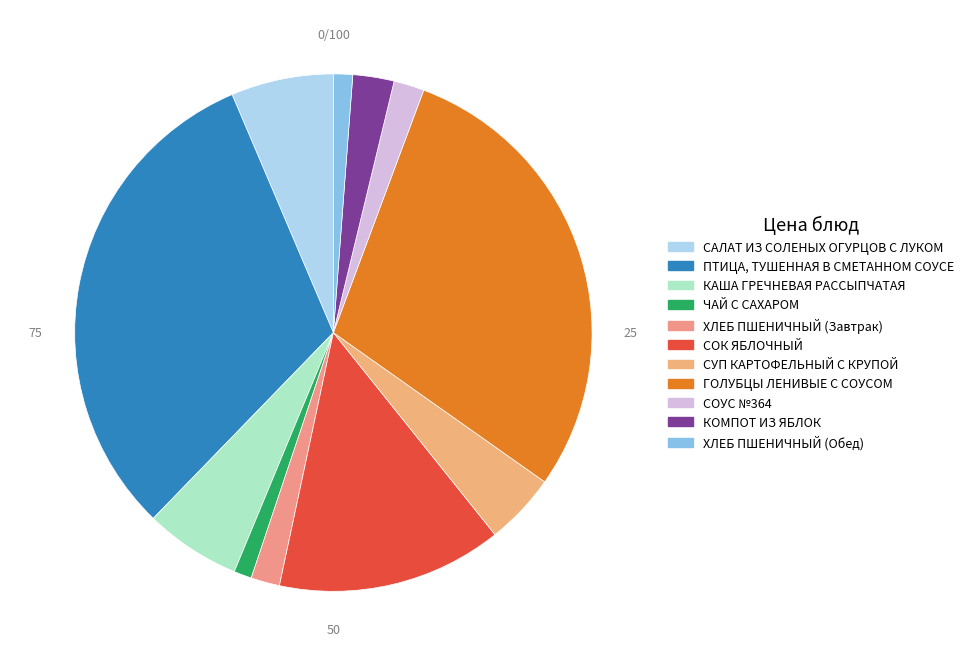

Does СОК ЯБЛОЧНЫЙ represent more than half of the total?

No